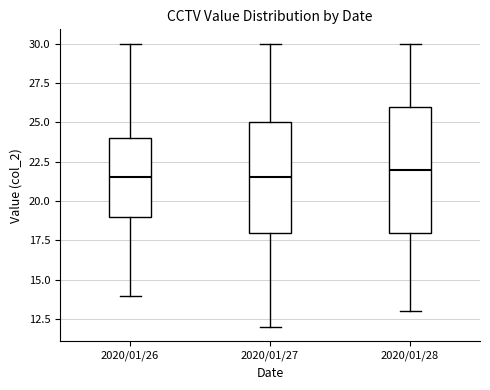

Reading left to right, transcribe this box plot: for each box, give where its median line is, the range the box spans, and where its two whiskers end, as read against the y-axis. The values are not printed on the chart, so give them approximately, as read against the axis.

2020/01/26: median 21.5, box 19.0 to 24.0, whiskers 14.0 to 30.0
2020/01/27: median 21.5, box 18.0 to 25.0, whiskers 12.0 to 30.0
2020/01/28: median 22.0, box 18.0 to 26.0, whiskers 13.0 to 30.0